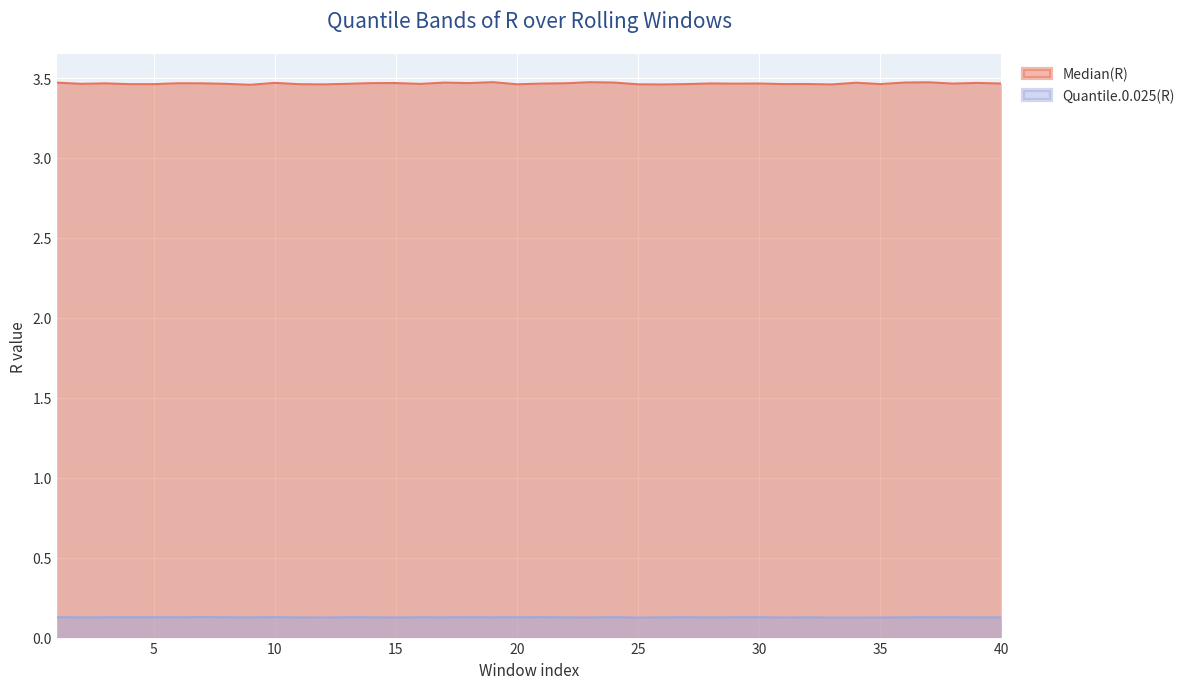

How many Median(R) values are between 3 and 4?

40